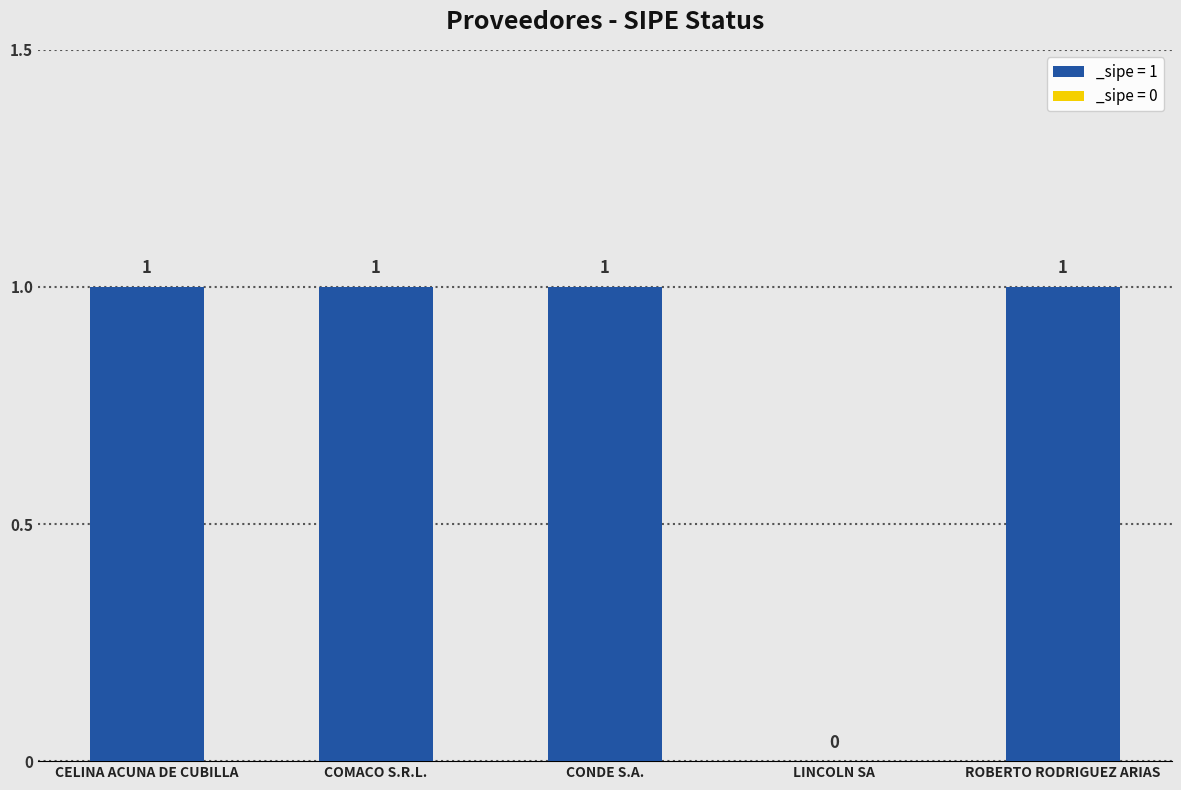

True or false: the data shows 1 at CELINA ACUNA DE CUBILLA.

True